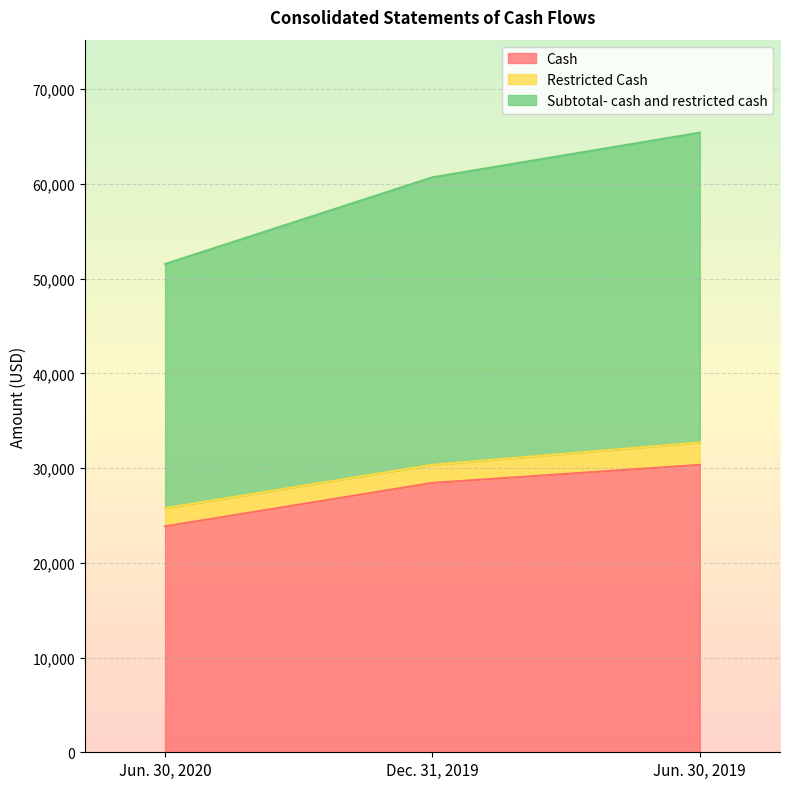

List the labels in order of Cash value, largest first.

Jun. 30, 2019, Dec. 31, 2019, Jun. 30, 2020